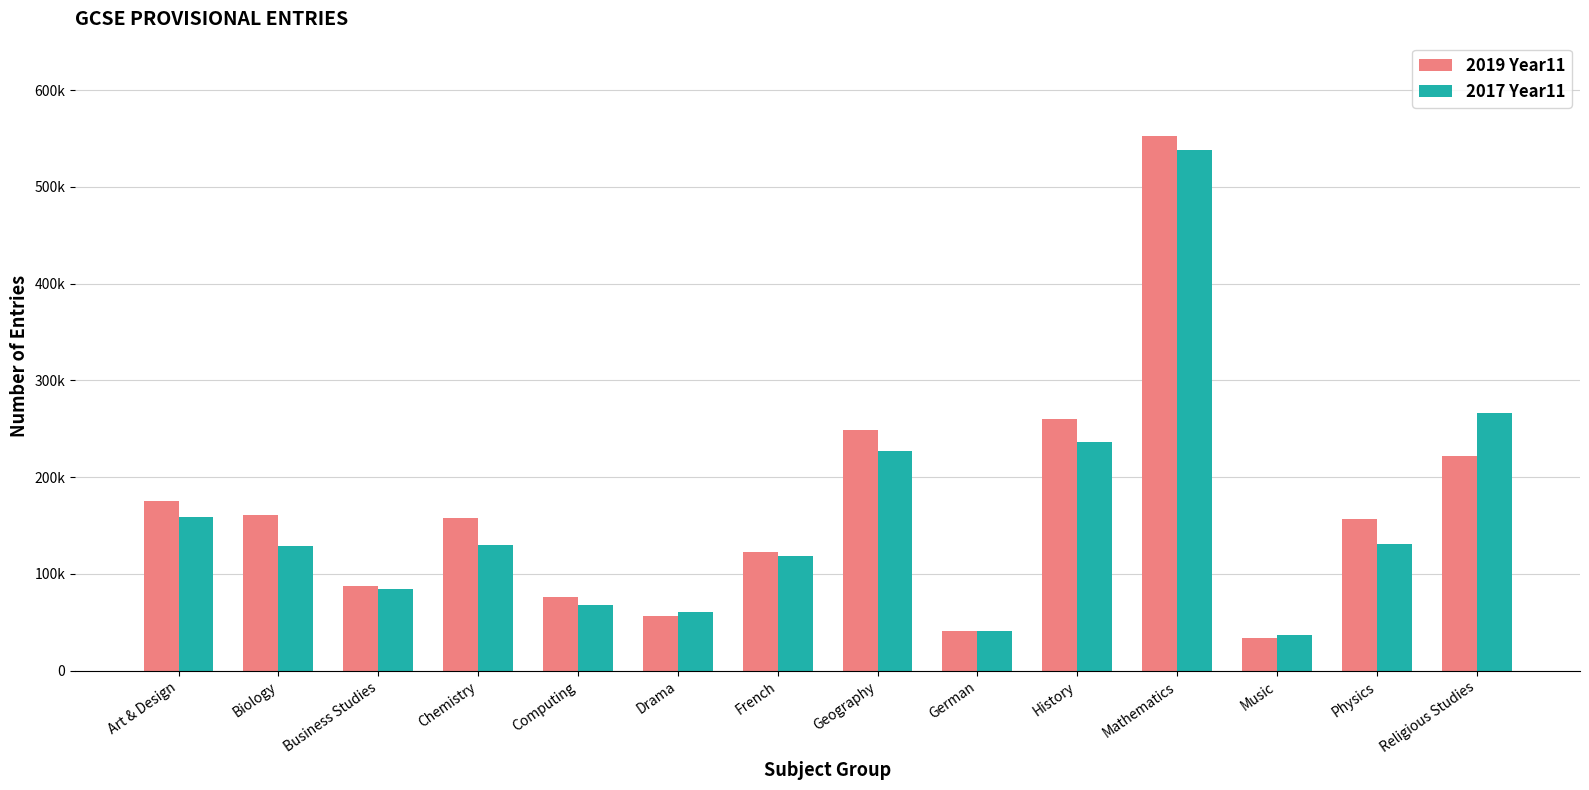

Are the bars horizontal?

No